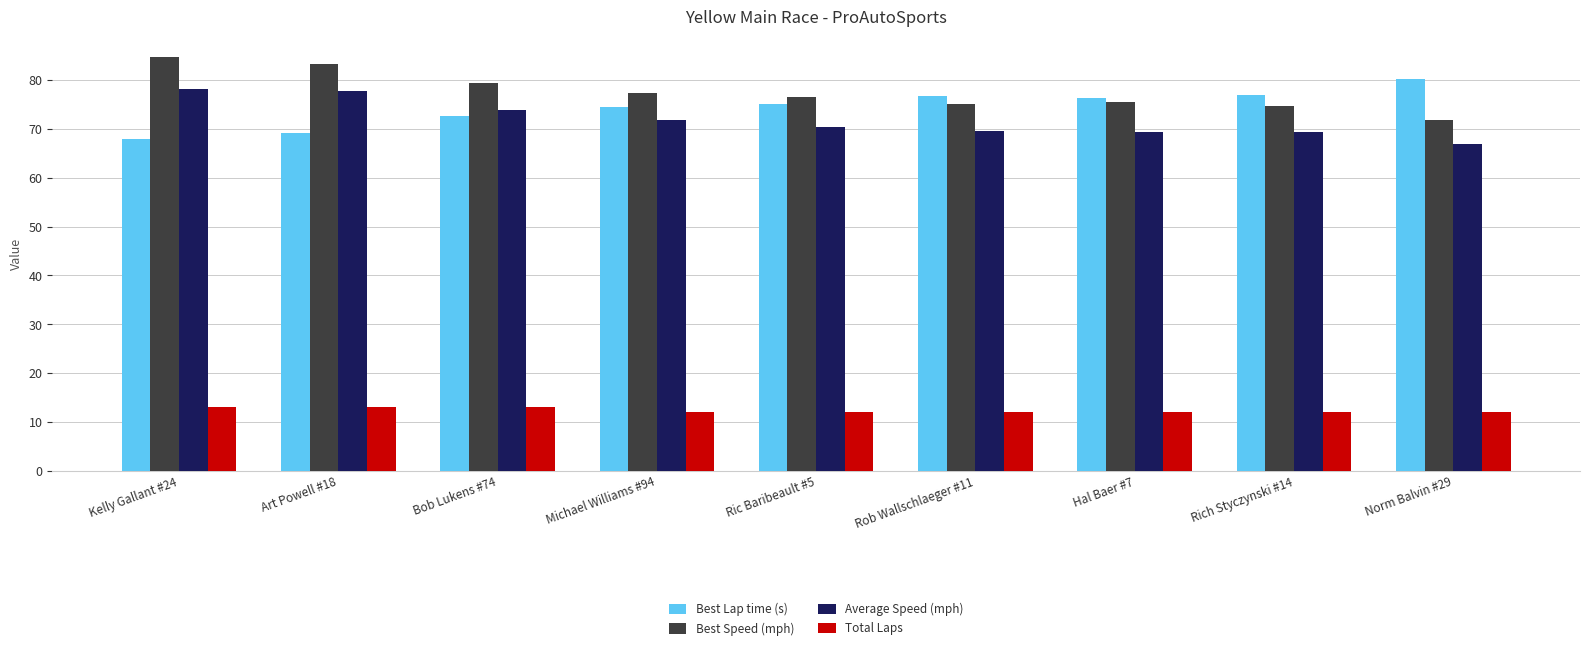

What is the maximum value shown in the chart?

84.7